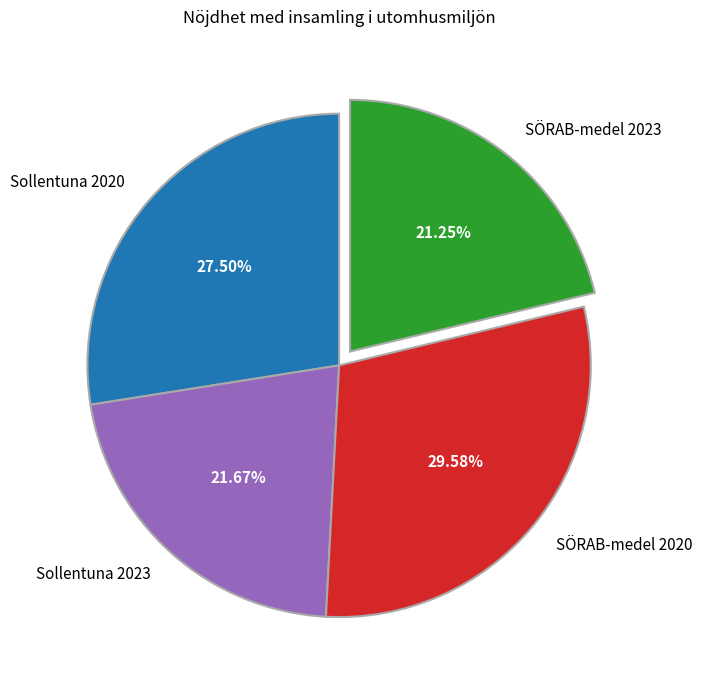

Does SÖRAB-medel 2020 represent more than half of the total?

No